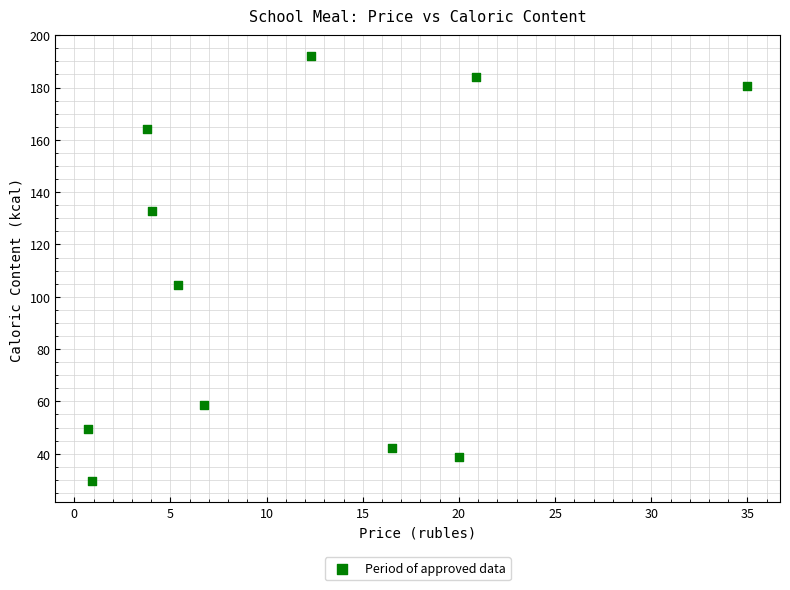

What is the average Y value?

107.0